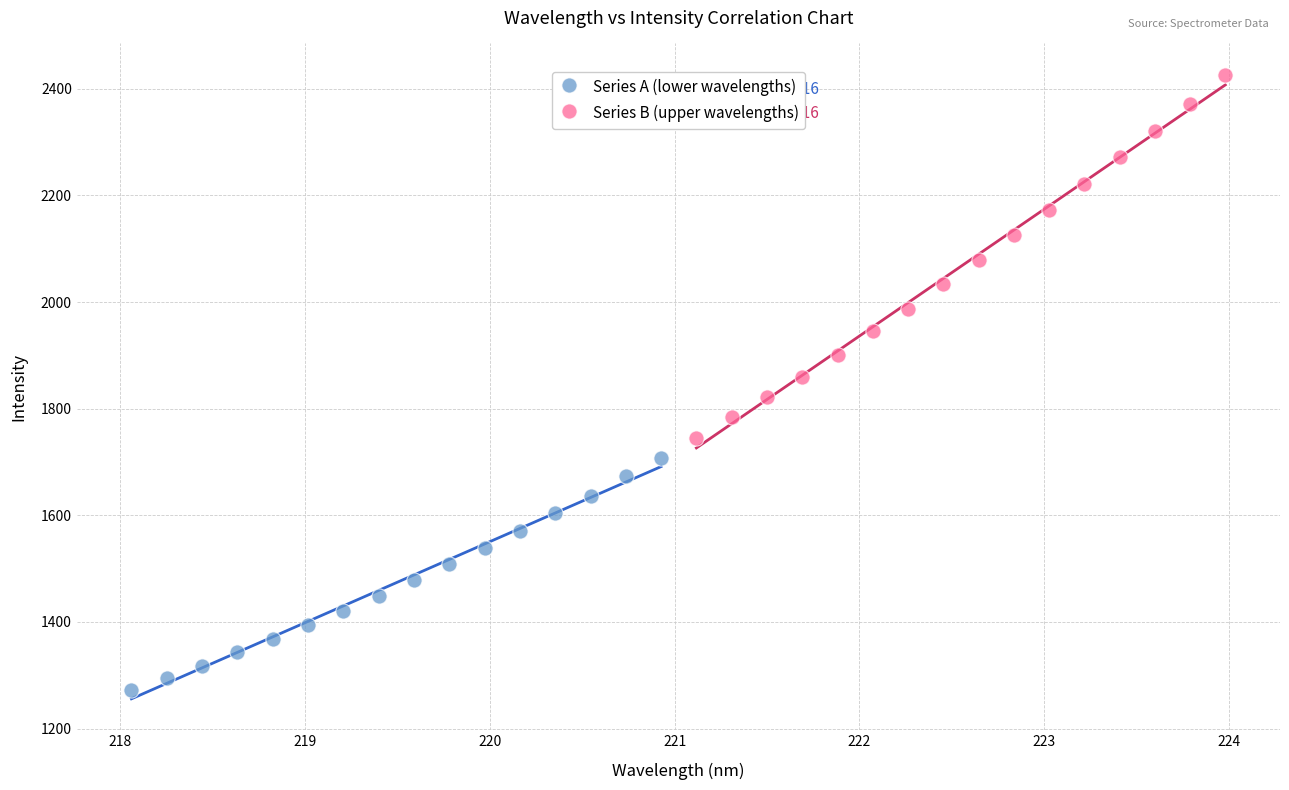

Which series has the largest Y range (max minus min)?

Series B (upper wavelengths)